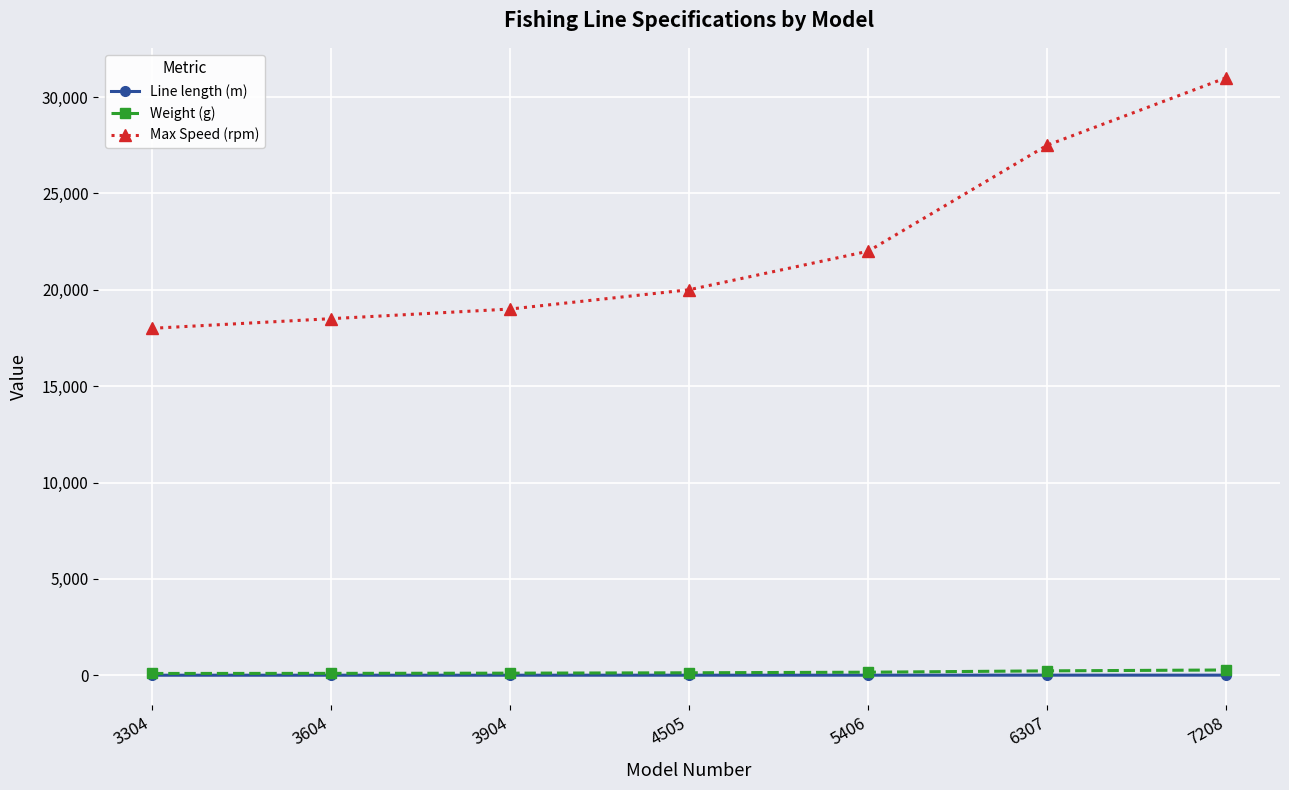

How many lines are shown in the chart?

3